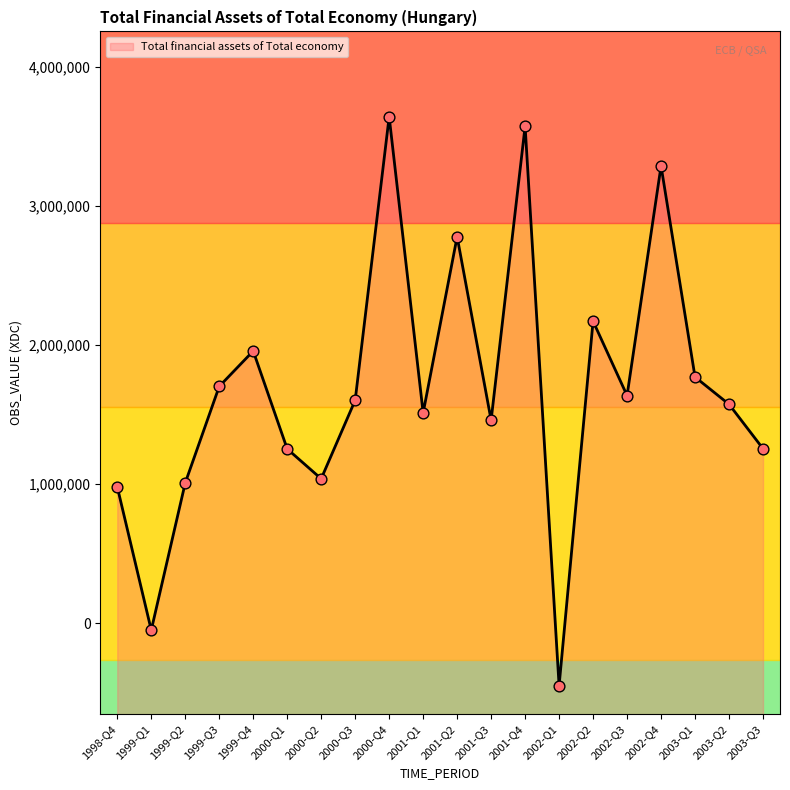

What is the ratio of the value at 2001-Q3 to the value at 2003-Q2?

0.9